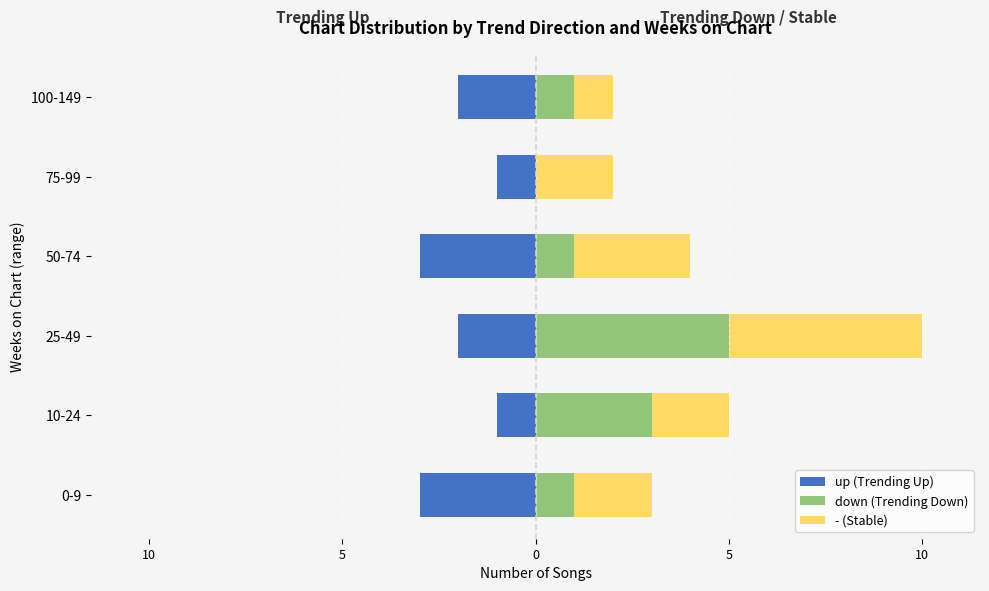

At how many categories does at least one series exceed 0?

6